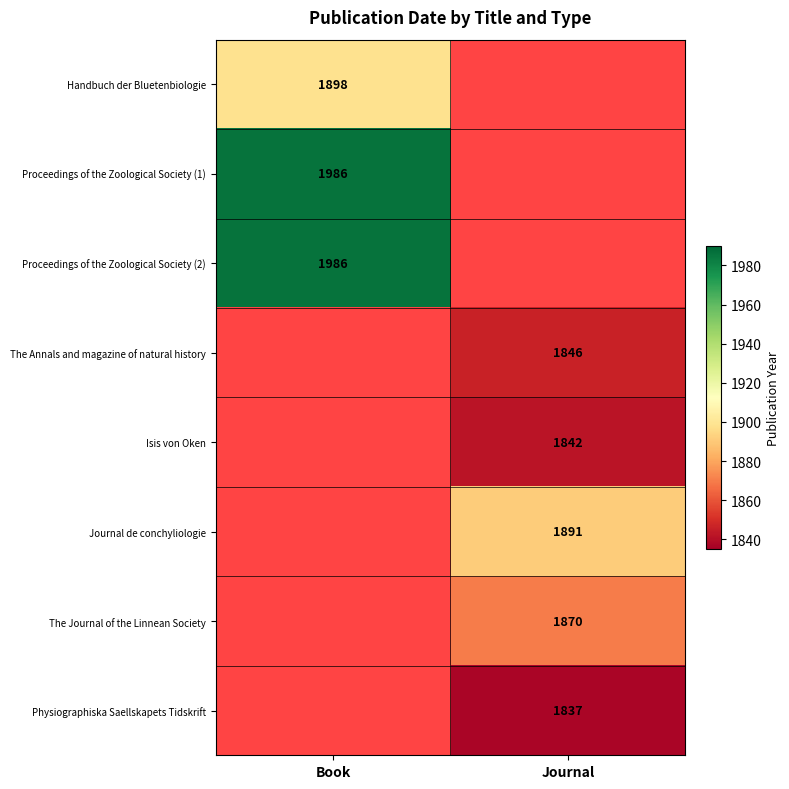

Is it true that Physiographiska Saellskapets Tidskrift equals 3206 at Journal?

False